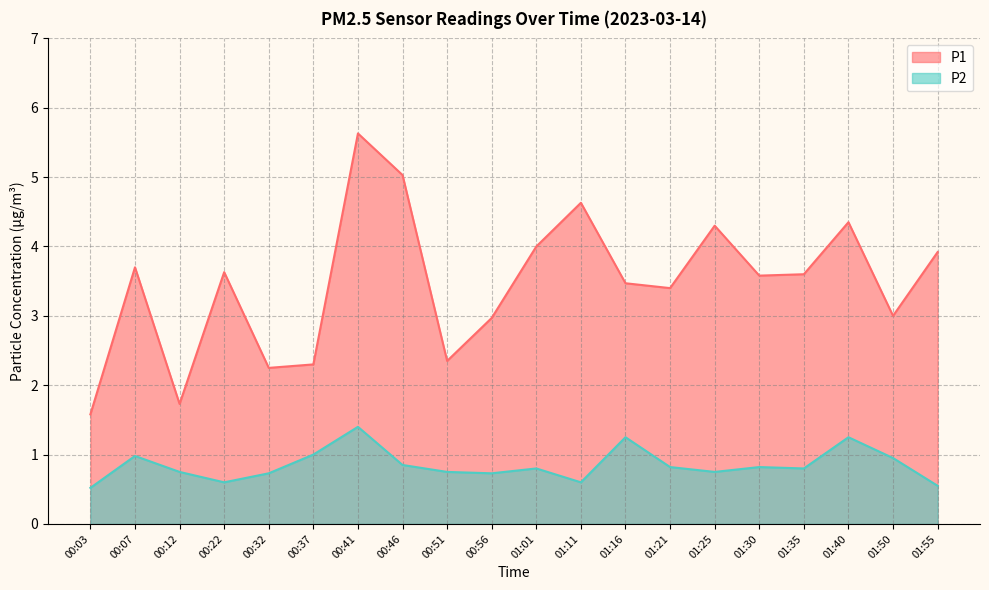

Which category has the lowest value in the P2 series?

00:03